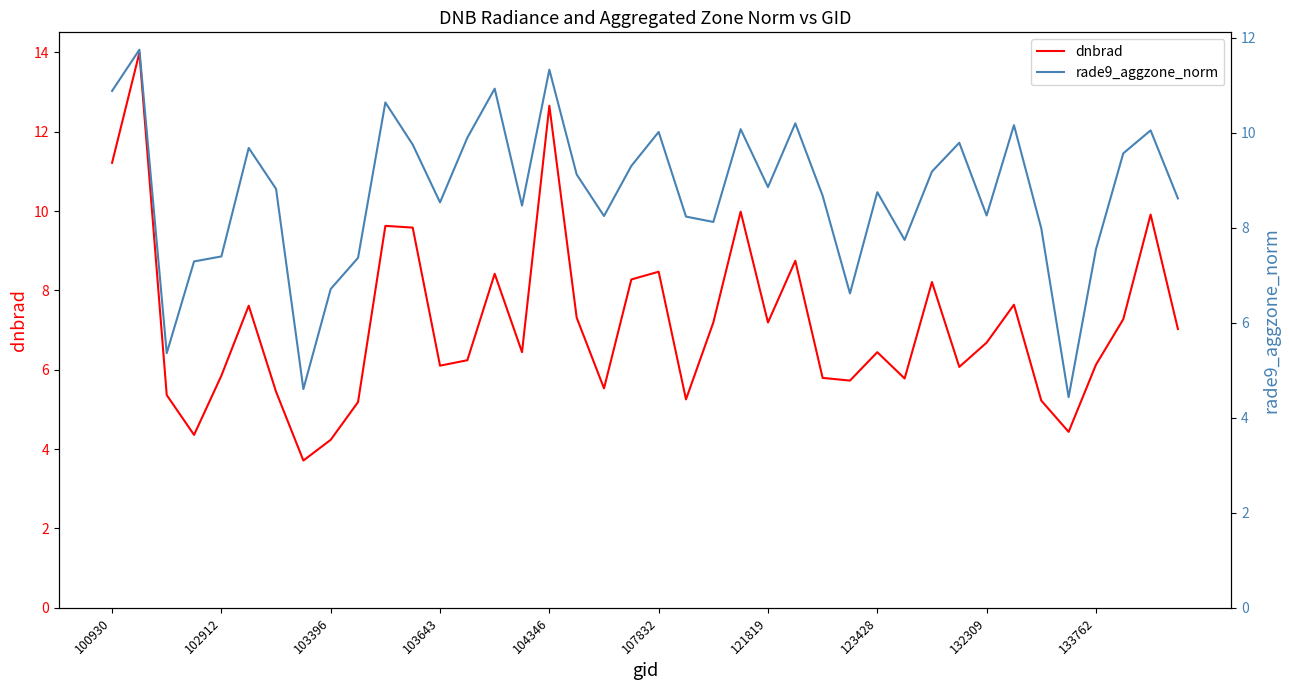

Rank the series by their average value, from lowest to highest.

dnbrad, rade9_aggzone_norm